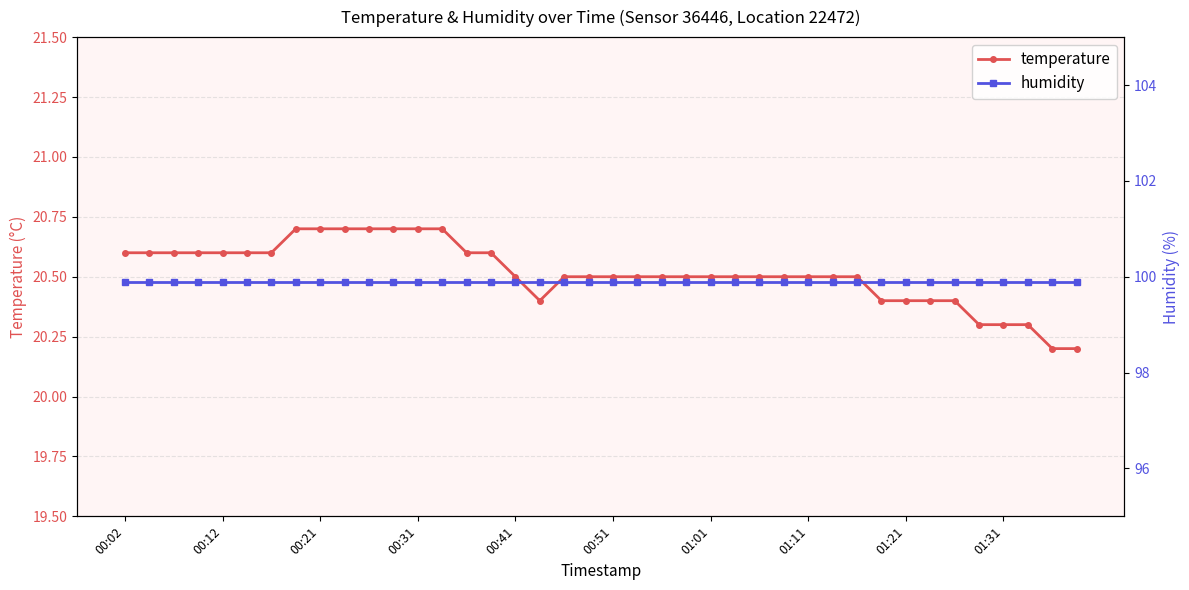

True or false: temperature has a value of 20.3 at 01:31.

True